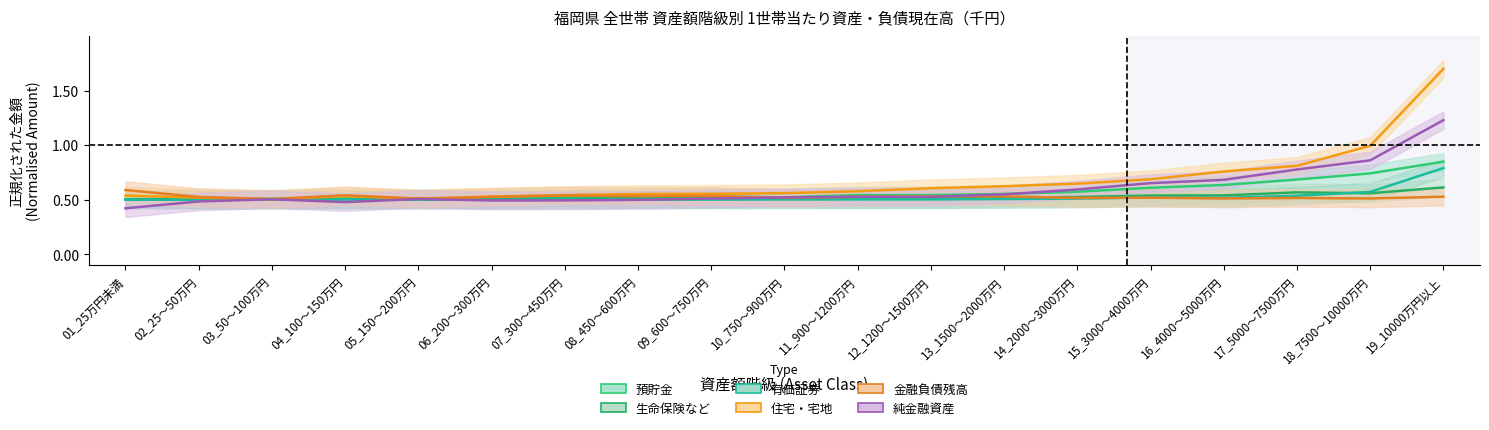

What value does the 預貯金 series have at 12_1200～1500万円?

0.5